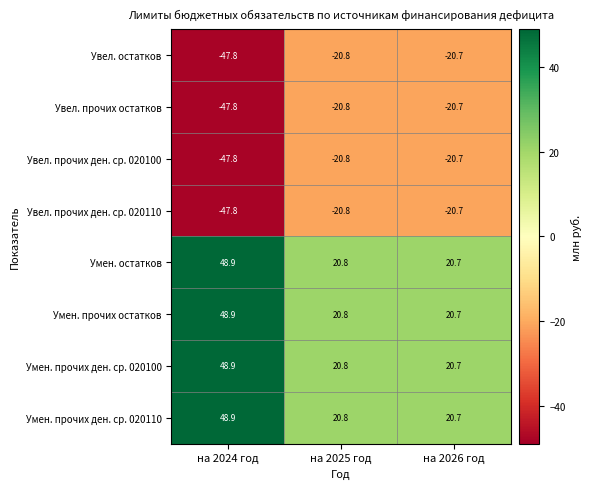

Reading left to right, list all the values displayed in this chart.

Увел. остатков: на 2024 год=-47.8	на 2025 год=-20.8	на 2026 год=-20.7
Увел. прочих остатков: на 2024 год=-47.8	на 2025 год=-20.8	на 2026 год=-20.7
Увел. прочих ден. ср. 020100: на 2024 год=-47.8	на 2025 год=-20.8	на 2026 год=-20.7
Увел. прочих ден. ср. 020110: на 2024 год=-47.8	на 2025 год=-20.8	на 2026 год=-20.7
Умен. остатков: на 2024 год=48.9	на 2025 год=20.8	на 2026 год=20.7
Умен. прочих остатков: на 2024 год=48.9	на 2025 год=20.8	на 2026 год=20.7
Умен. прочих ден. ср. 020100: на 2024 год=48.9	на 2025 год=20.8	на 2026 год=20.7
Умен. прочих ден. ср. 020110: на 2024 год=48.9	на 2025 год=20.8	на 2026 год=20.7